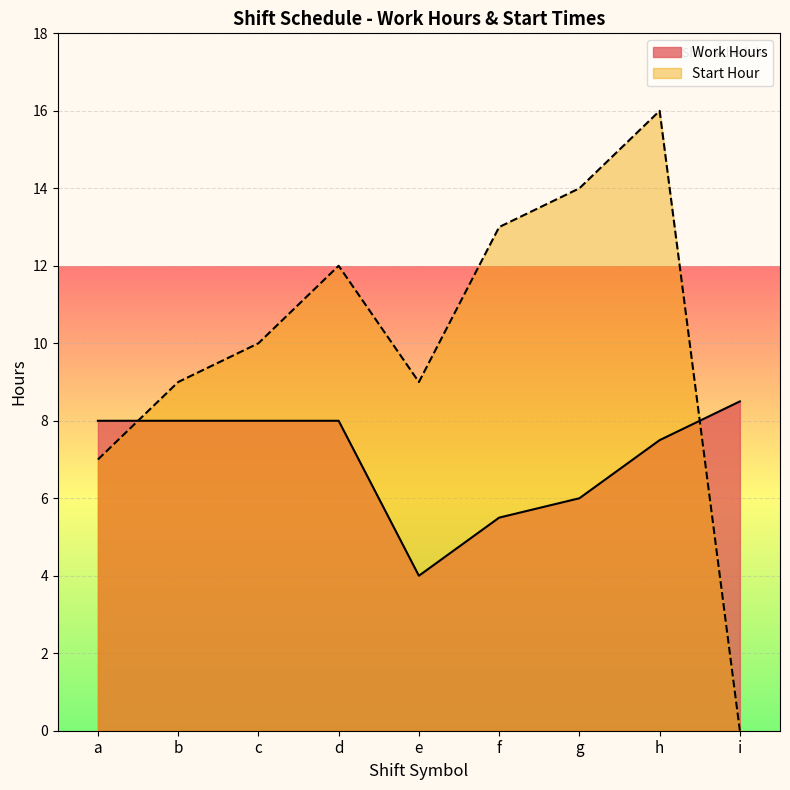

Does the chart display data point markers on the line(s)?

No